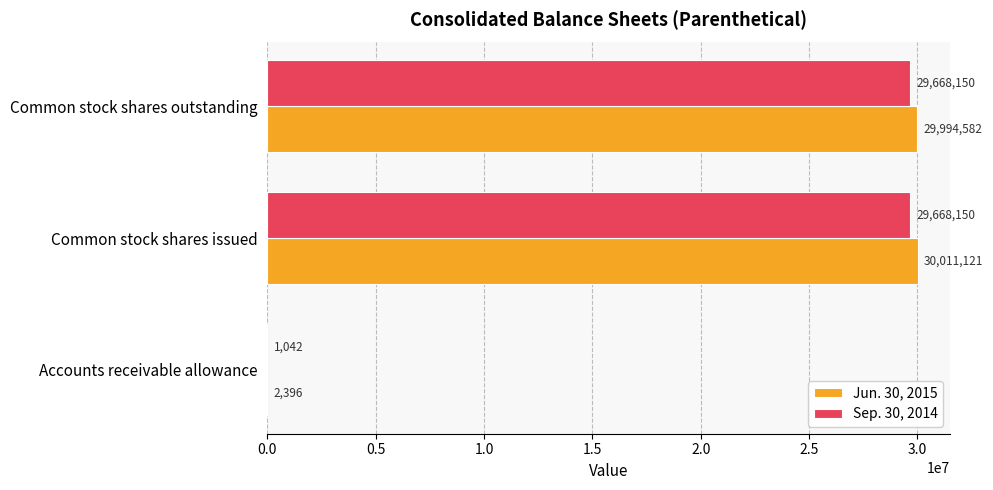

Which series has the largest range (max minus min)?

Jun. 30, 2015